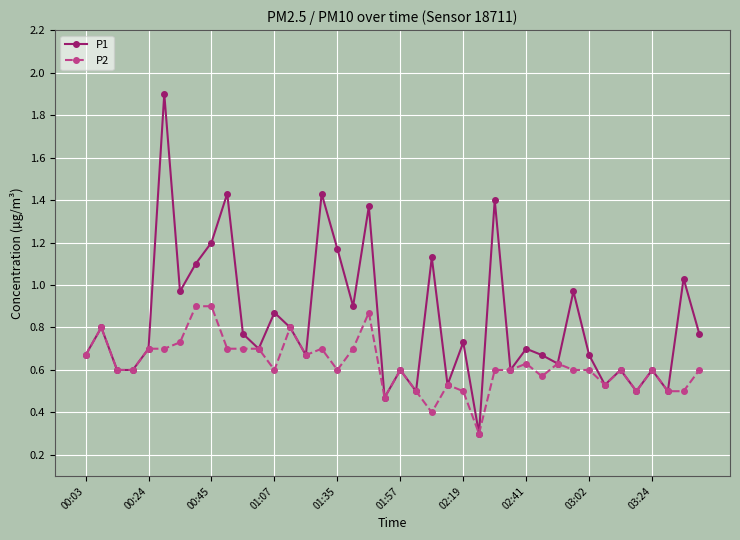

Which series has the largest range (max minus min)?

P1